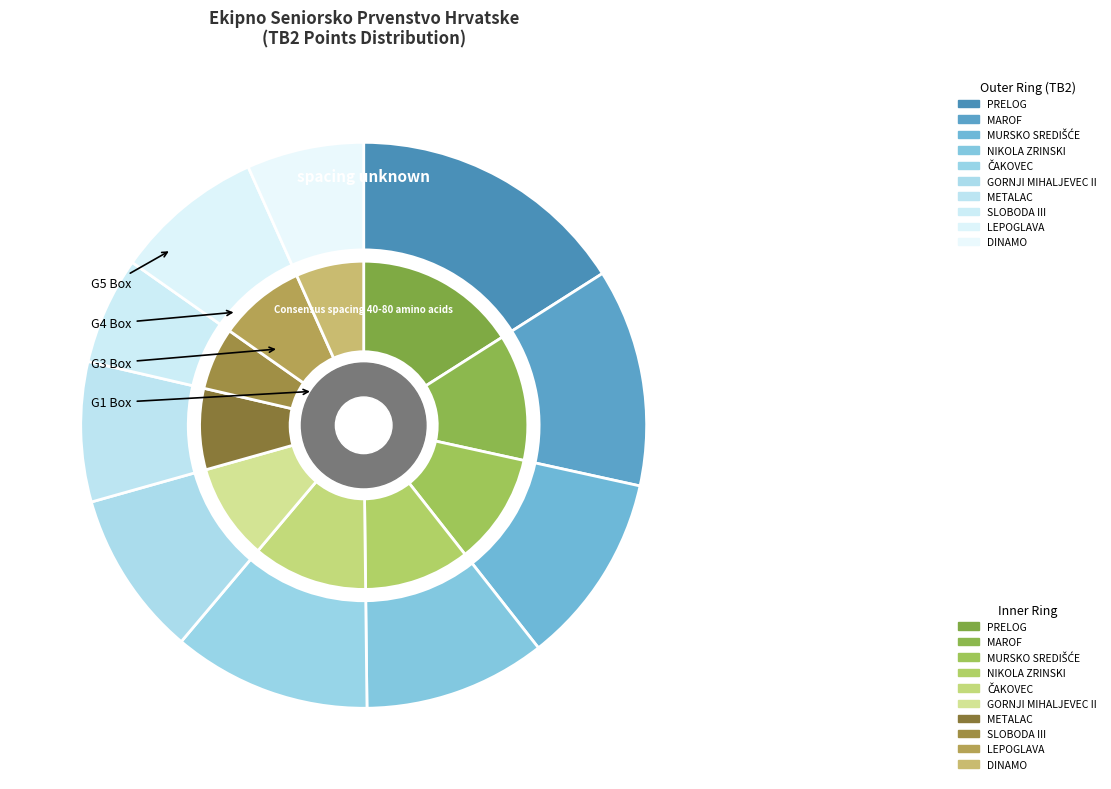

Combined, do DINAMO and ČAKOVEC account for over 50%?

No